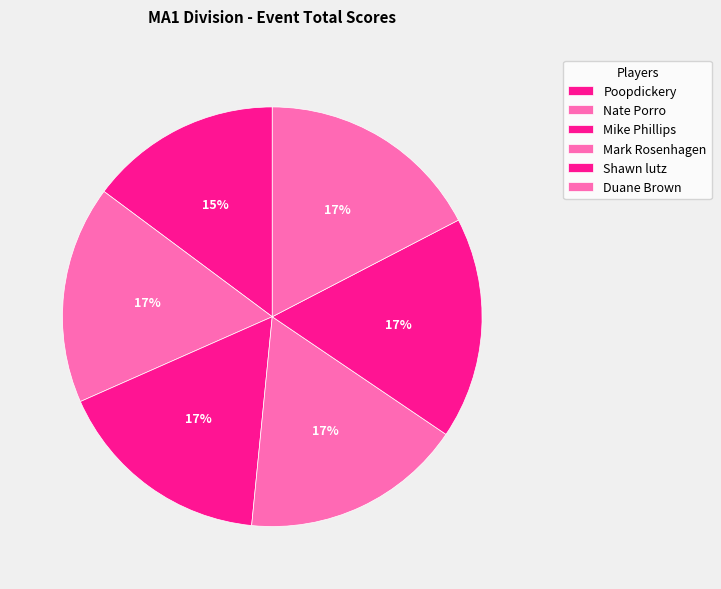

What is the ratio of the value at Nate Porro to the value at Poopdickery?

1.1